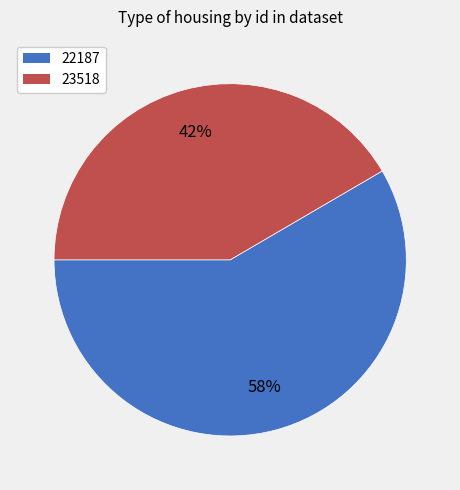

To the nearest percent, what portion does 22187 represent?

58%